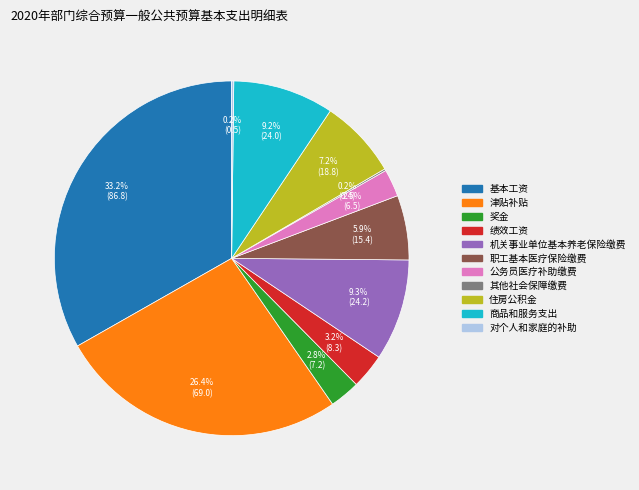

Do 商品和服务支出 and 奖金 together represent more than half of the pie?

No